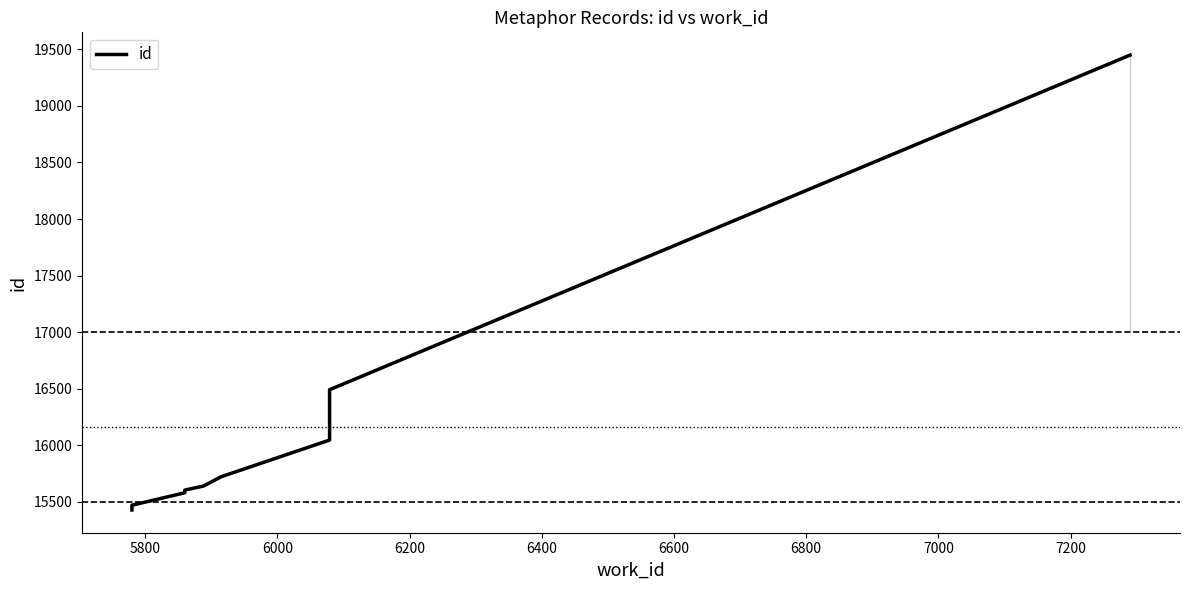

What is the value of the 8th point from the left?

16491